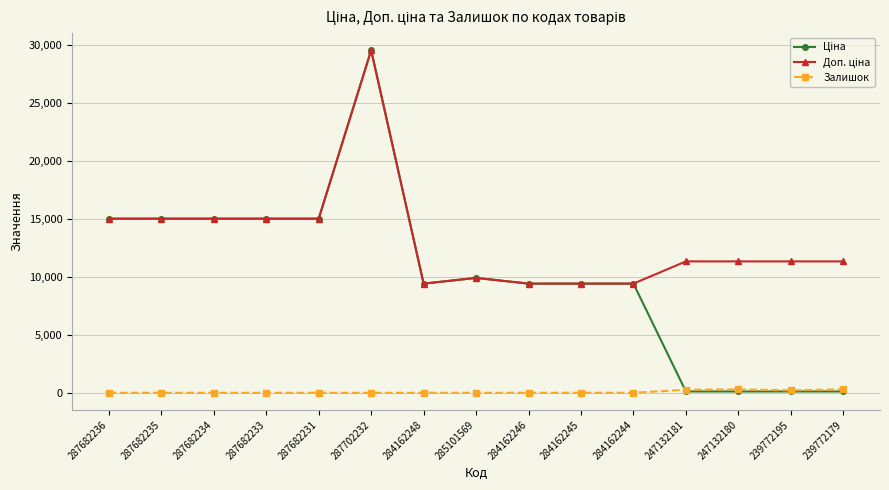

What is the difference between the highest and lowest values at 287682234?

15019.2